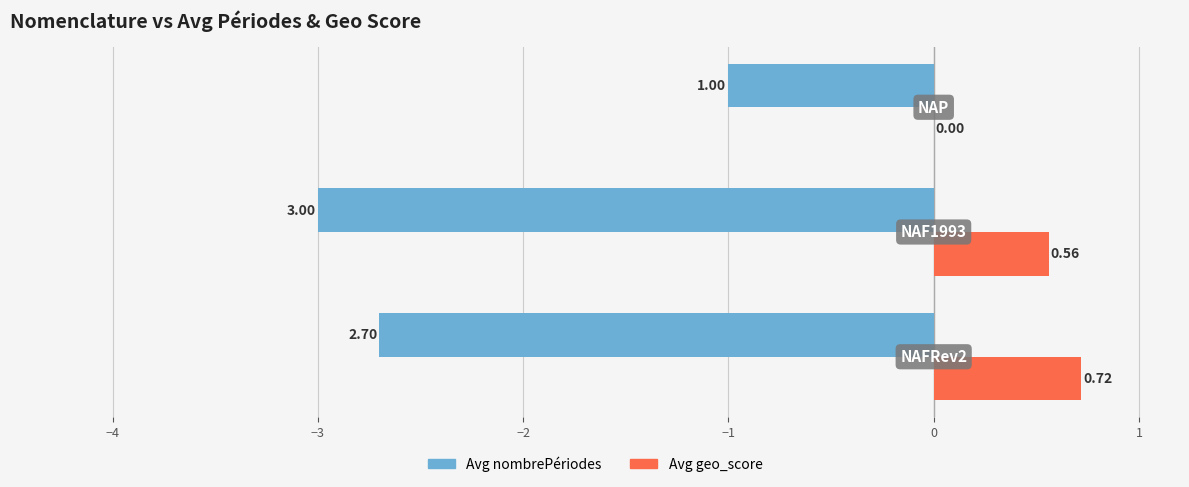

Count the number of data series in this chart.

2